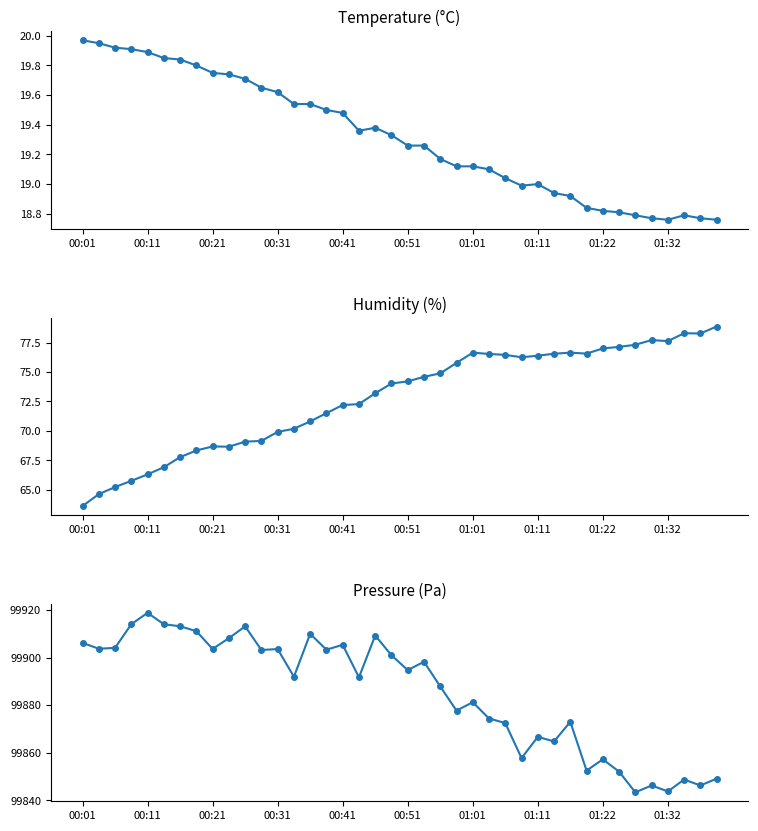

Rank the series at 23 from highest to lowest value.

pressure, humidity, temperature